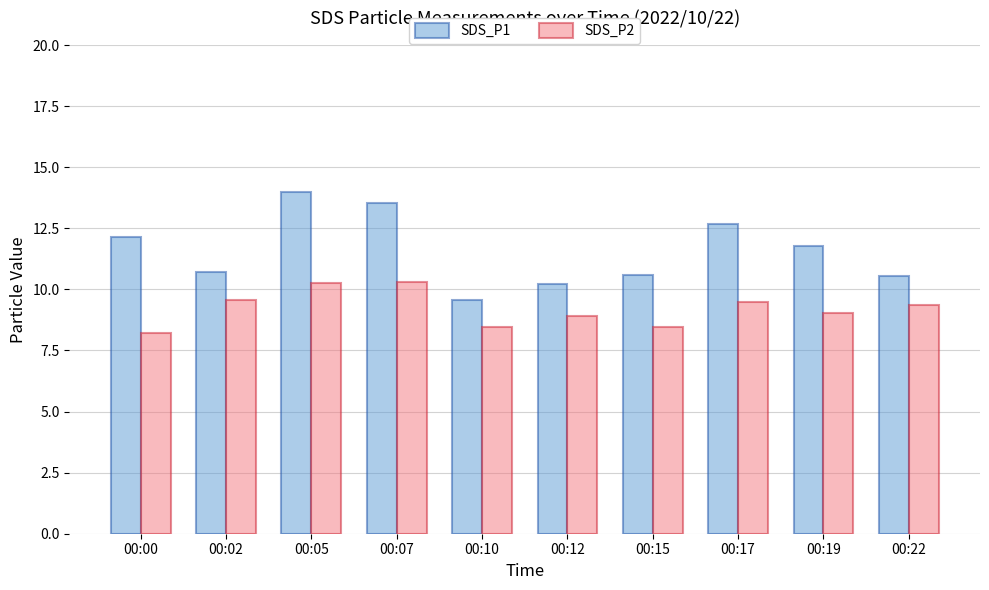

At how many categories does at least one series exceed 8?

10